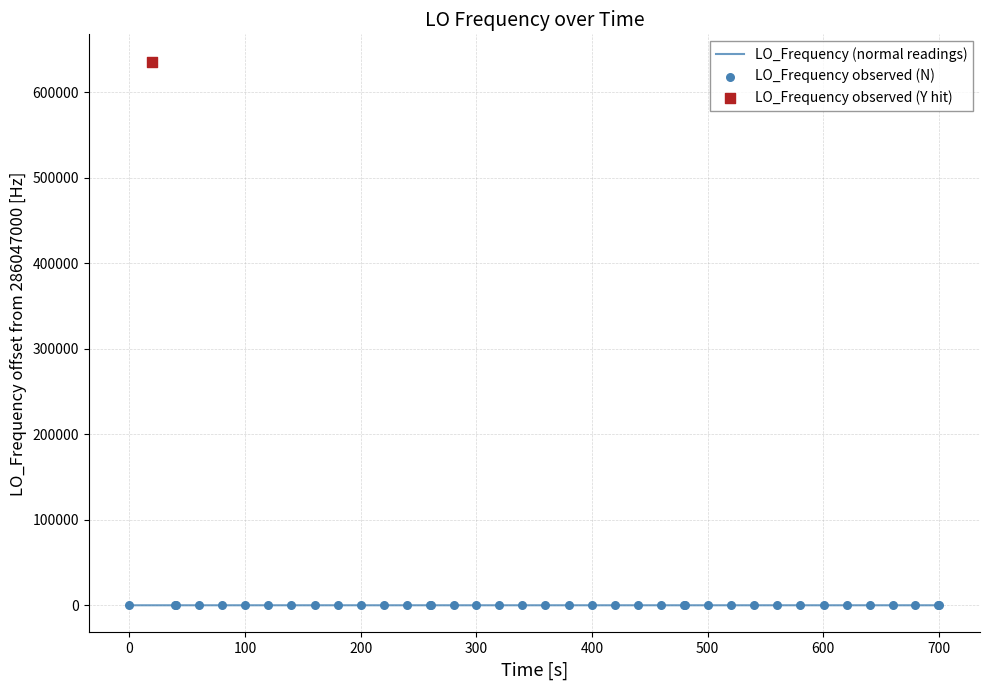

Which series has the largest total across all categories?

LO_Frequency (normal readings)